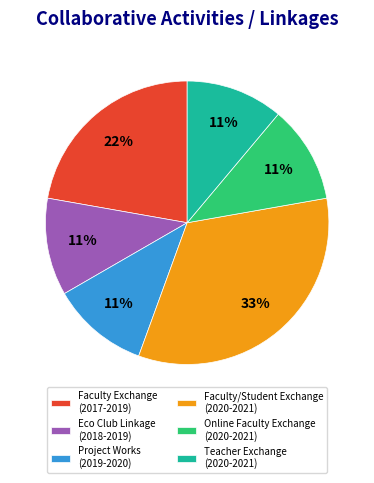

Does any single category account for the majority?

No